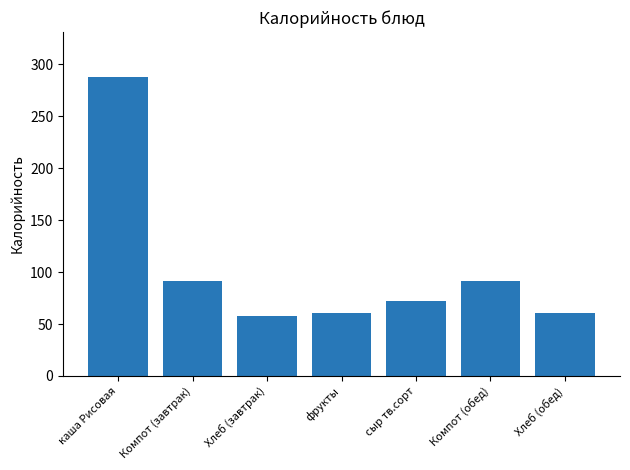

How many bars are there in total?

7